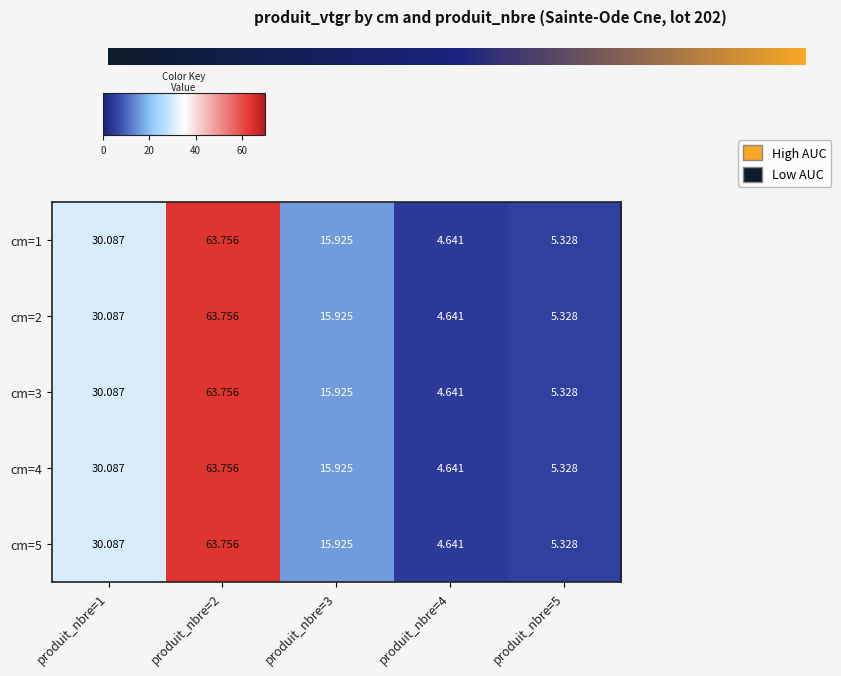

Is the value of cm=5 at produit_nbre=4 greater than the value of cm=4 at produit_nbre=2?

No